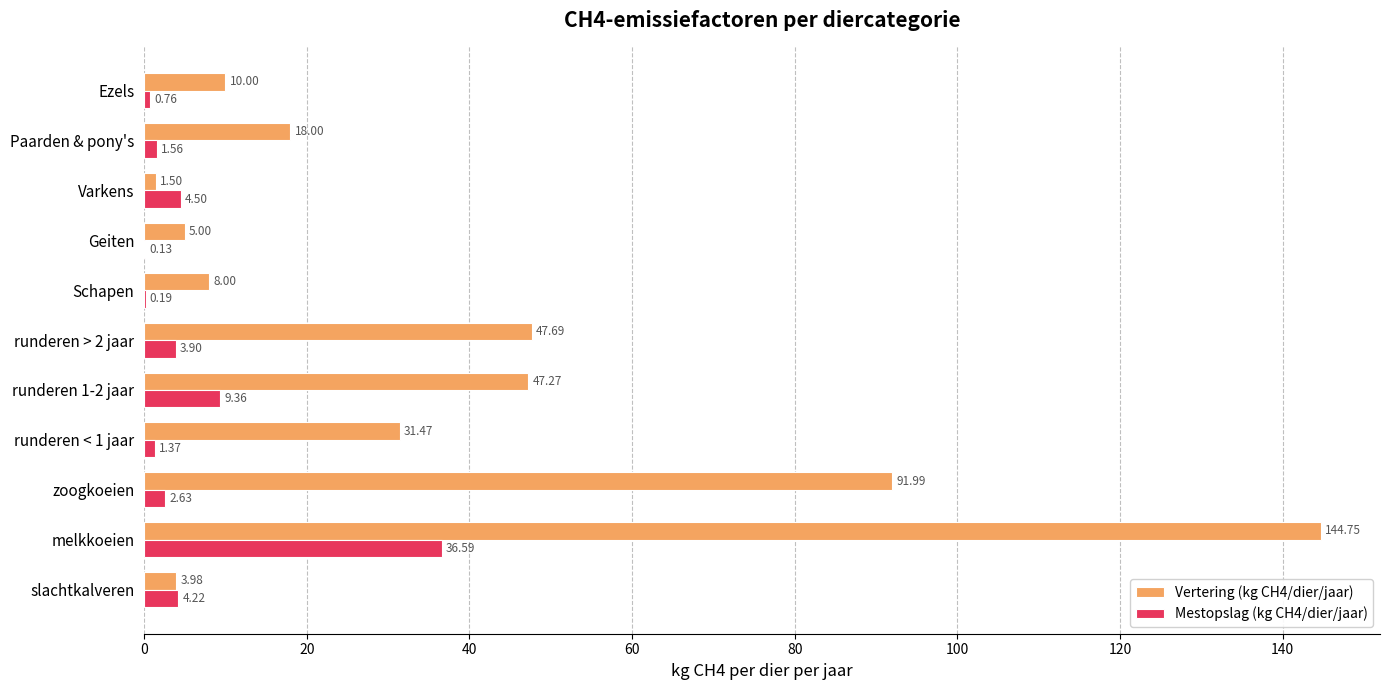

What is the sum of the Mestopslag (kg CH4/dier/jaar) values at runderen 1-2 jaar and zoogkoeien?

12.0